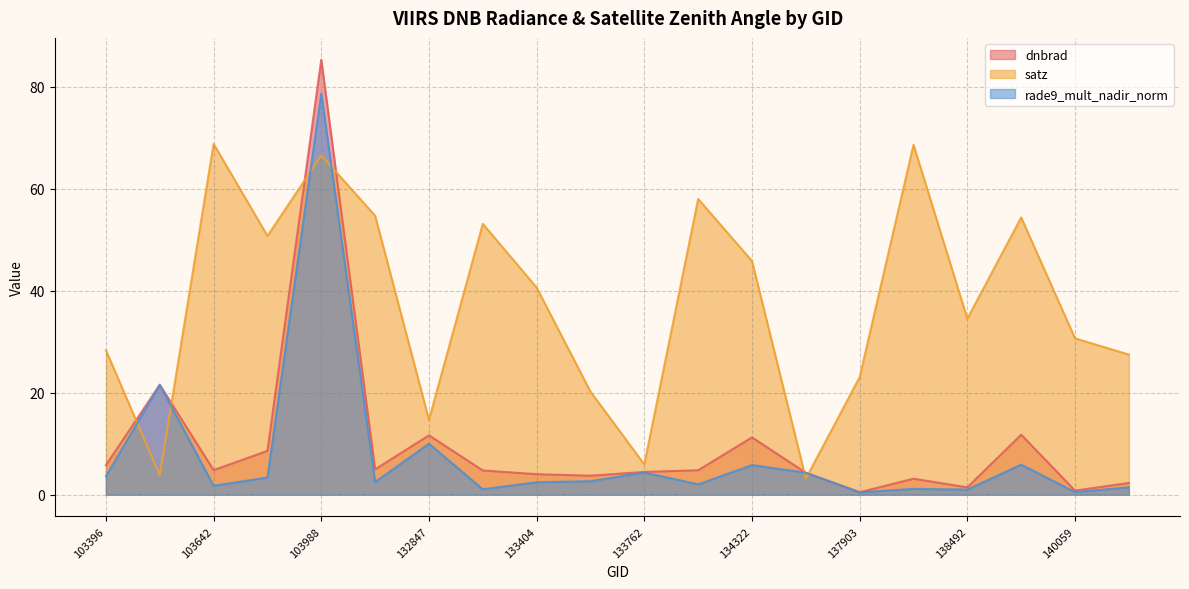

What is the difference between the maximum and second lowest values in the satz series?

65.0